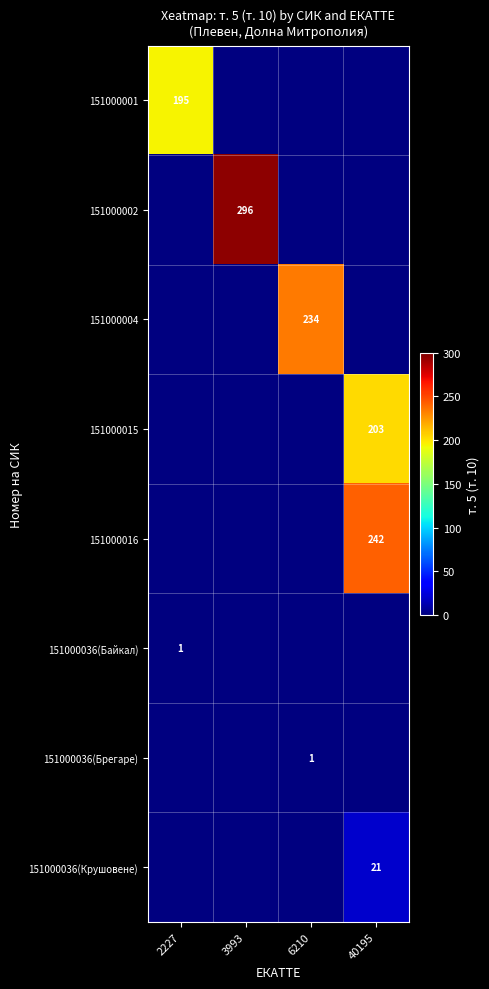

Is it true that 151000036(Брегаре) equals 1 at 6210?

True